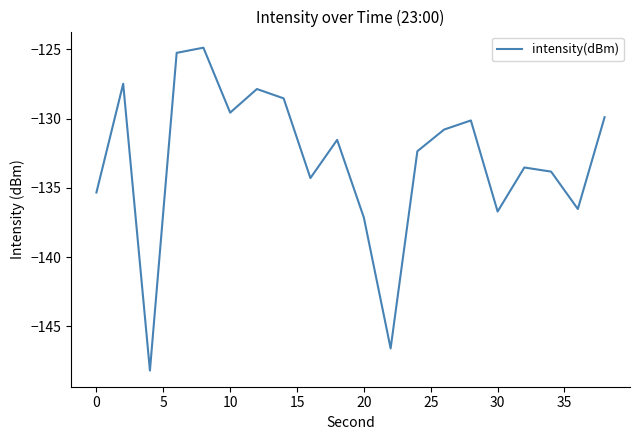

What is the smallest value displayed?

-148.2